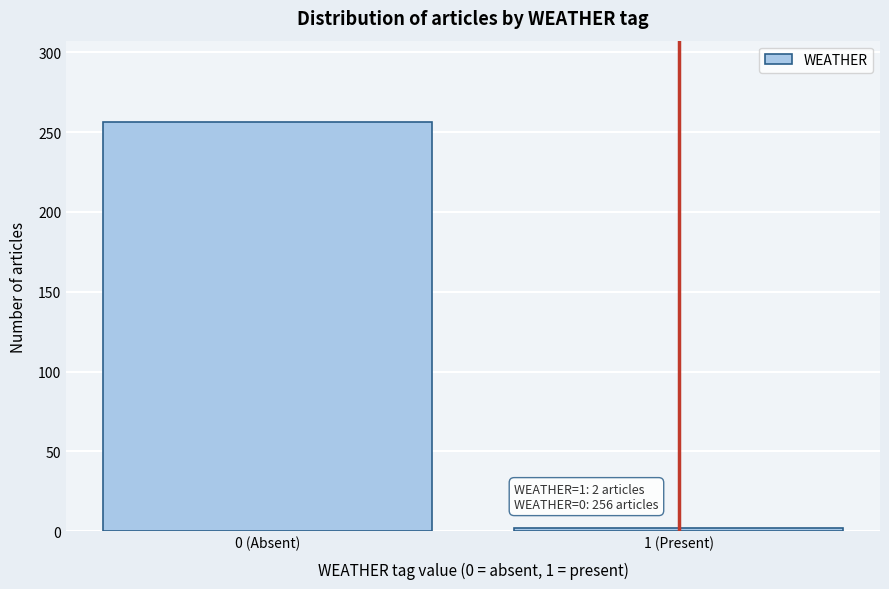

Reading left to right, transcribe all the data shown in this chart.

0 (Absent)=256	1 (Present)=2